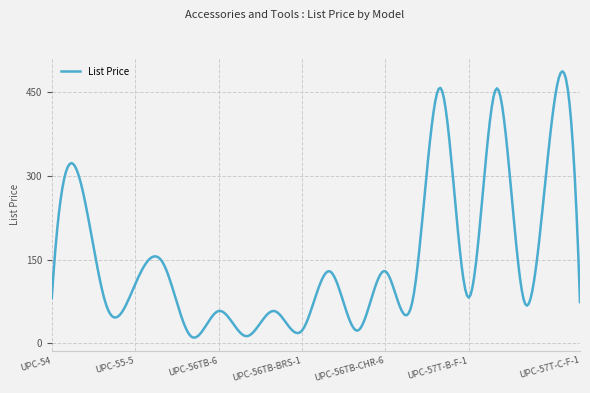

What is the smallest value displayed?

10.5